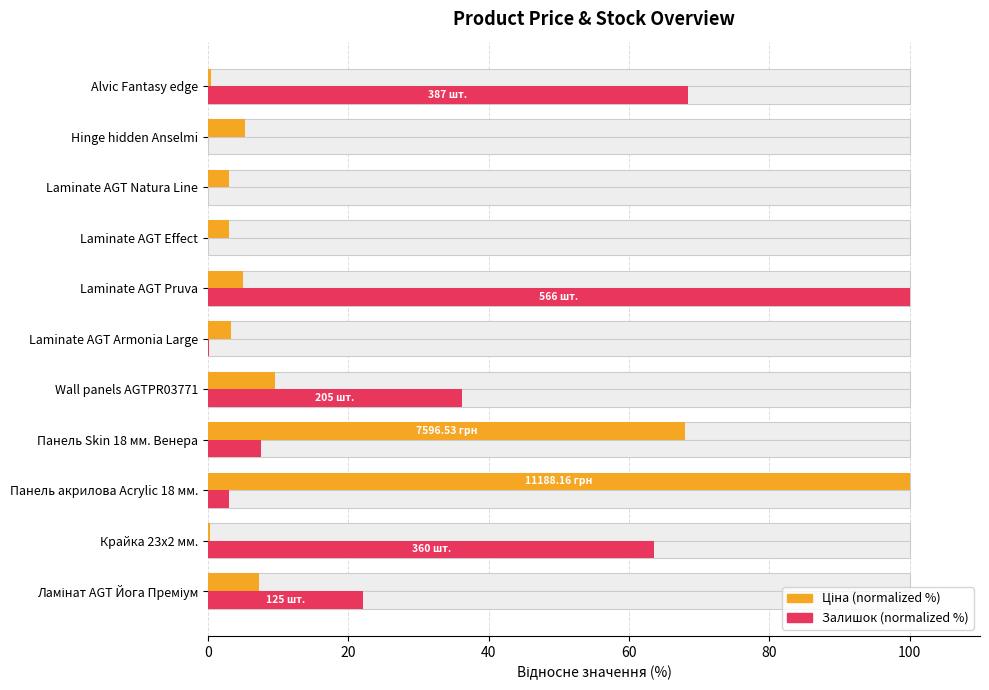

Rank the series by their maximum value, from lowest to highest.

Ціна (normalized %), Залишок (normalized %)